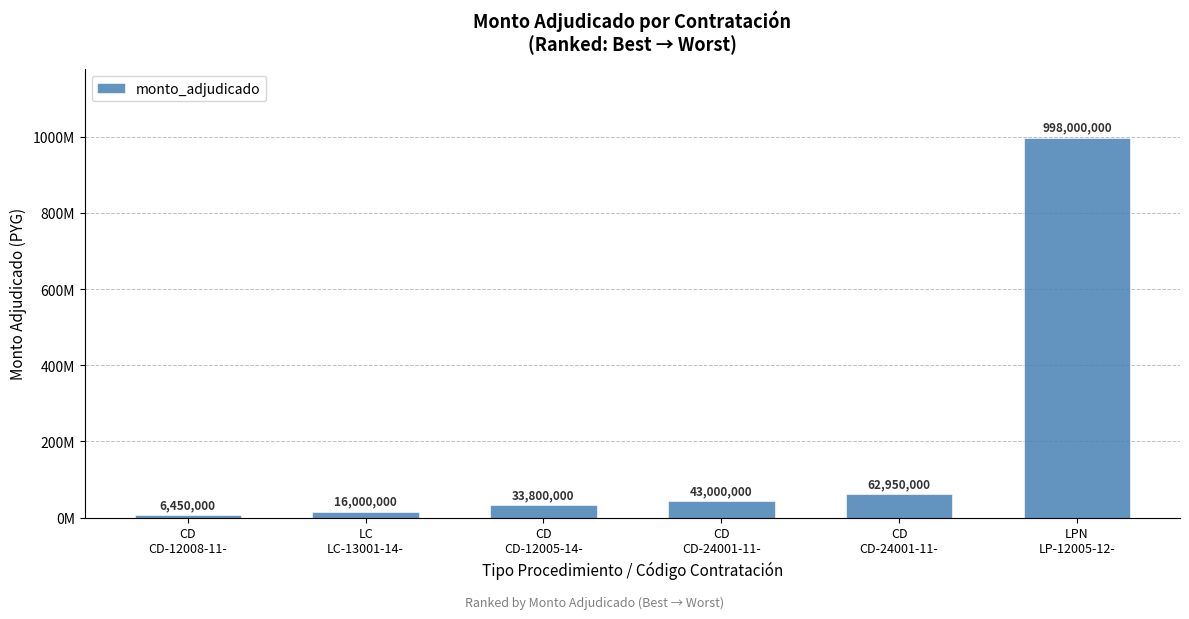

Read the value at CD
CD-12005-14-.

33800000